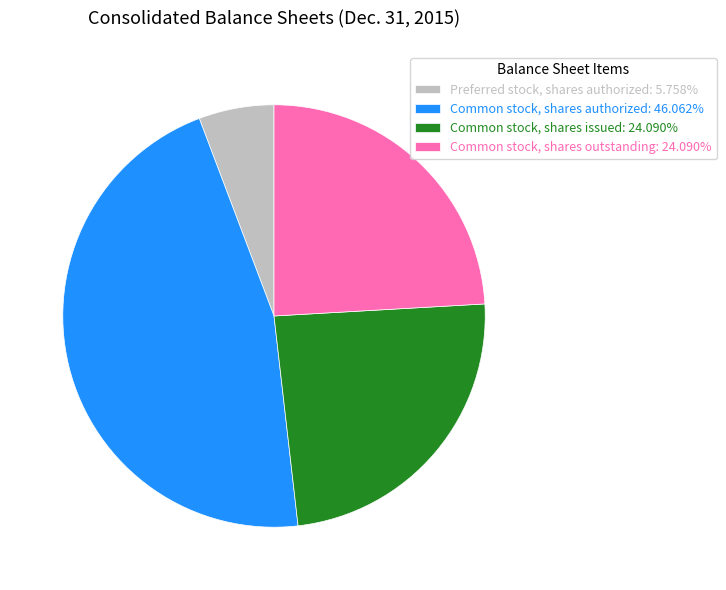

Do Common stock, shares authorized: 46.062% and Common stock, shares outstanding: 24.090% together represent more than half of the pie?

Yes